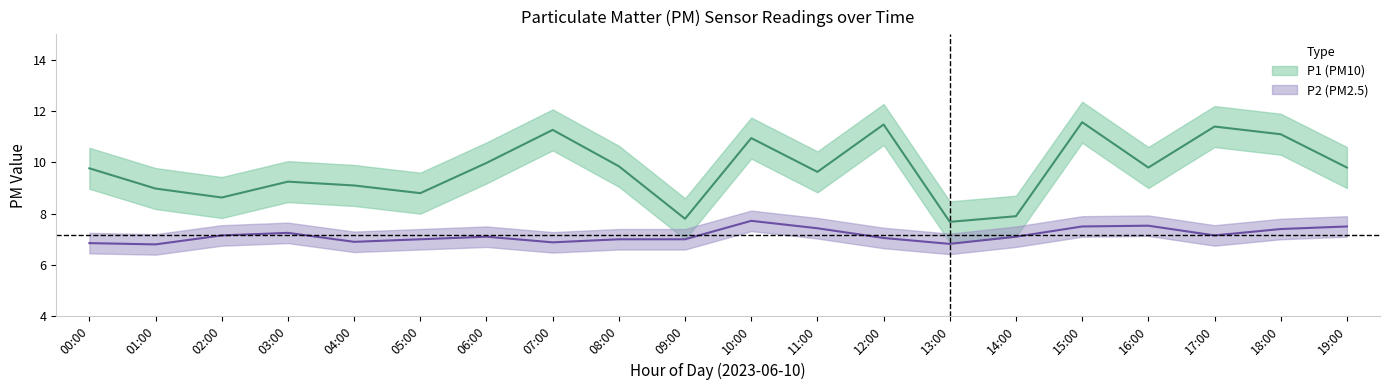

What is the sum of all P2 values?

143.1